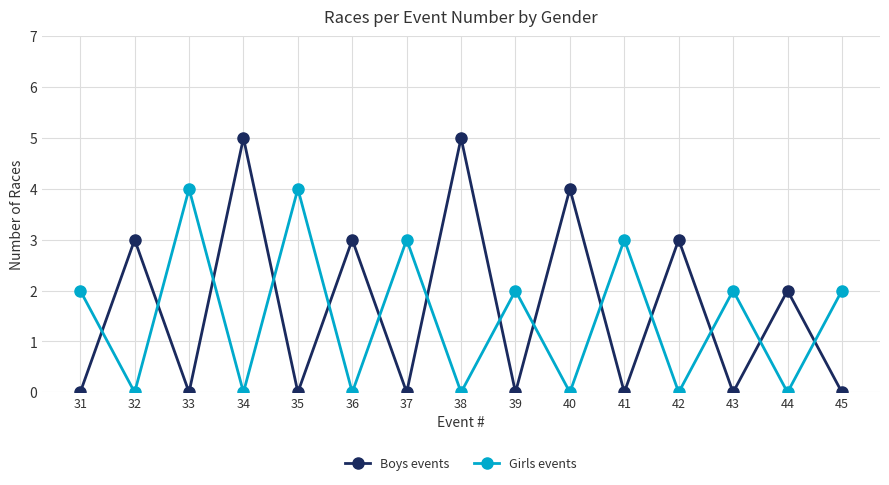

What is the difference between the highest and lowest values at 45?

2